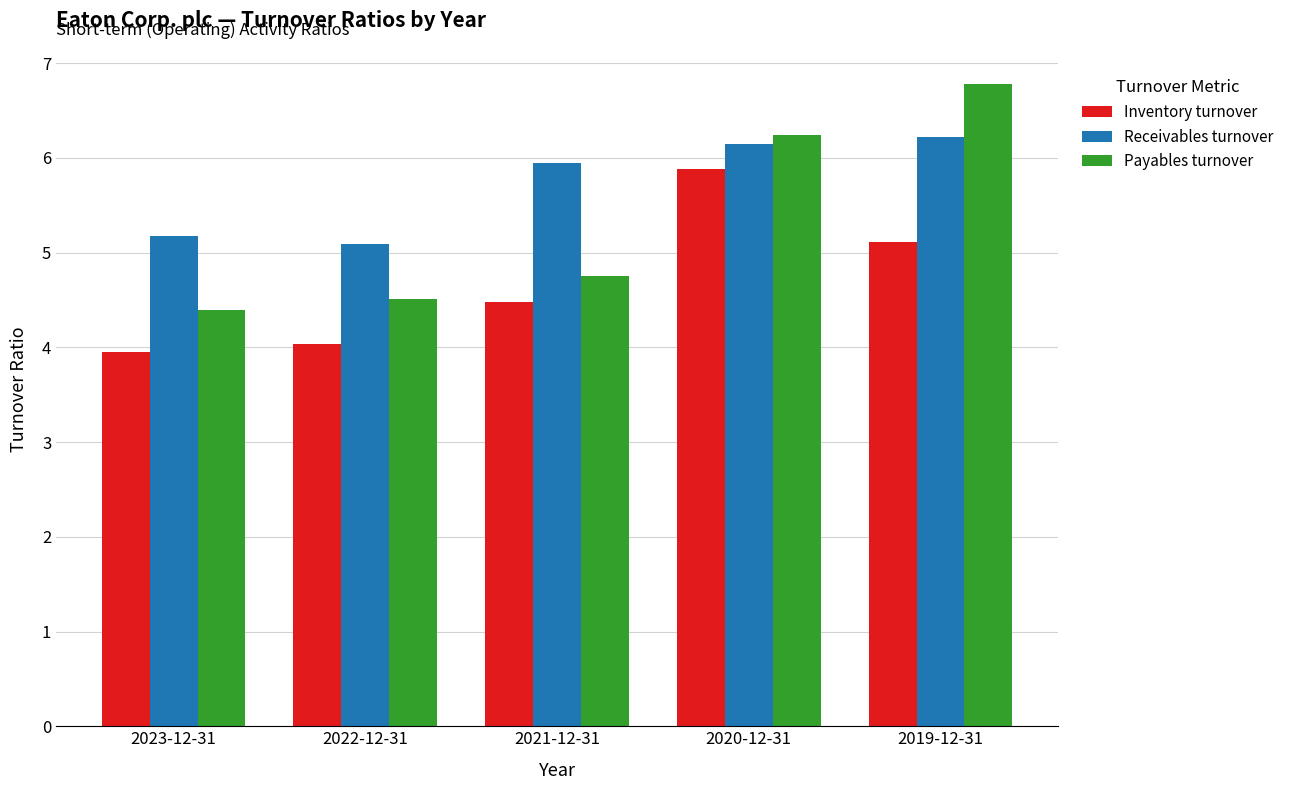

True or false: Inventory turnover has a value of 7.0 at 2023-12-31.

False